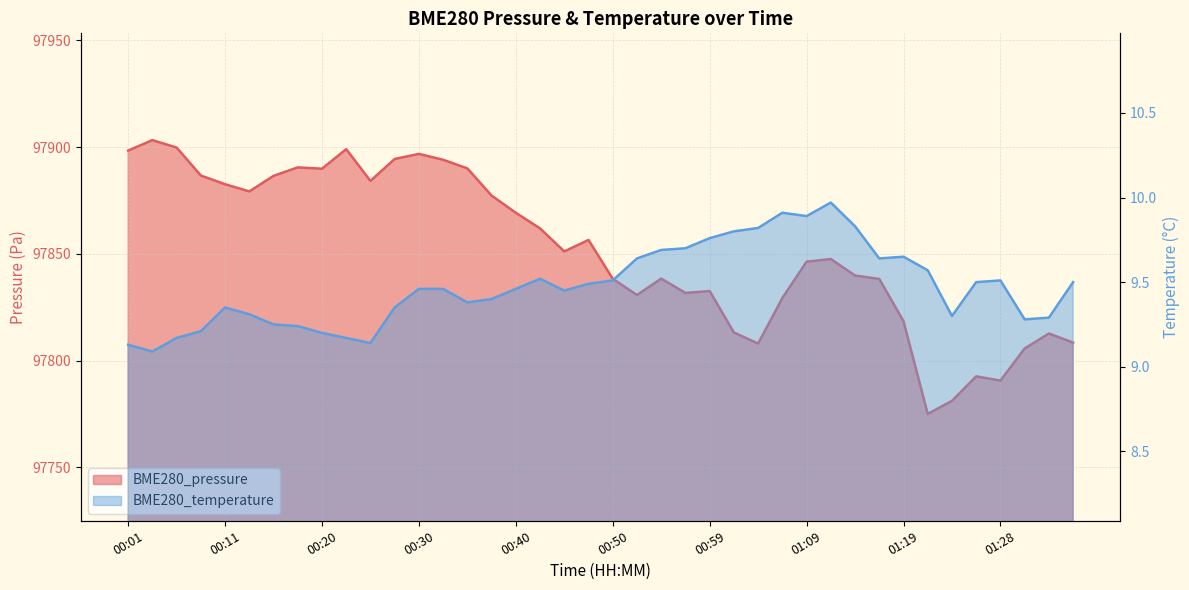

True or false: BME280_pressure and BME280_temperature intersect in this chart.

False